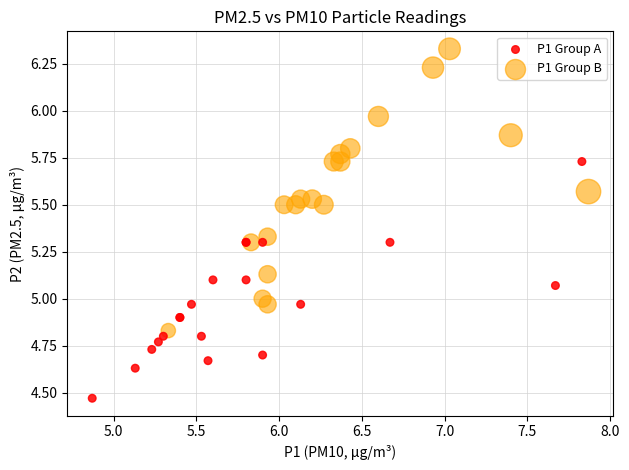

What are all the series names shown in the legend?

P1 Group A, P1 Group B